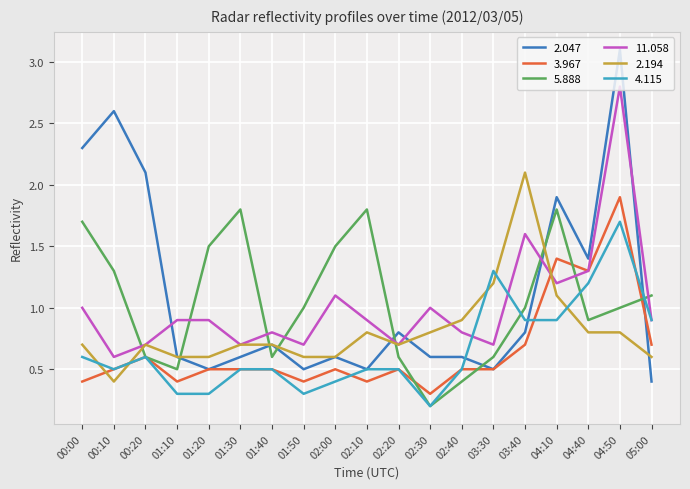

What is the approximate value of 4.115 at 03:40?

0.9